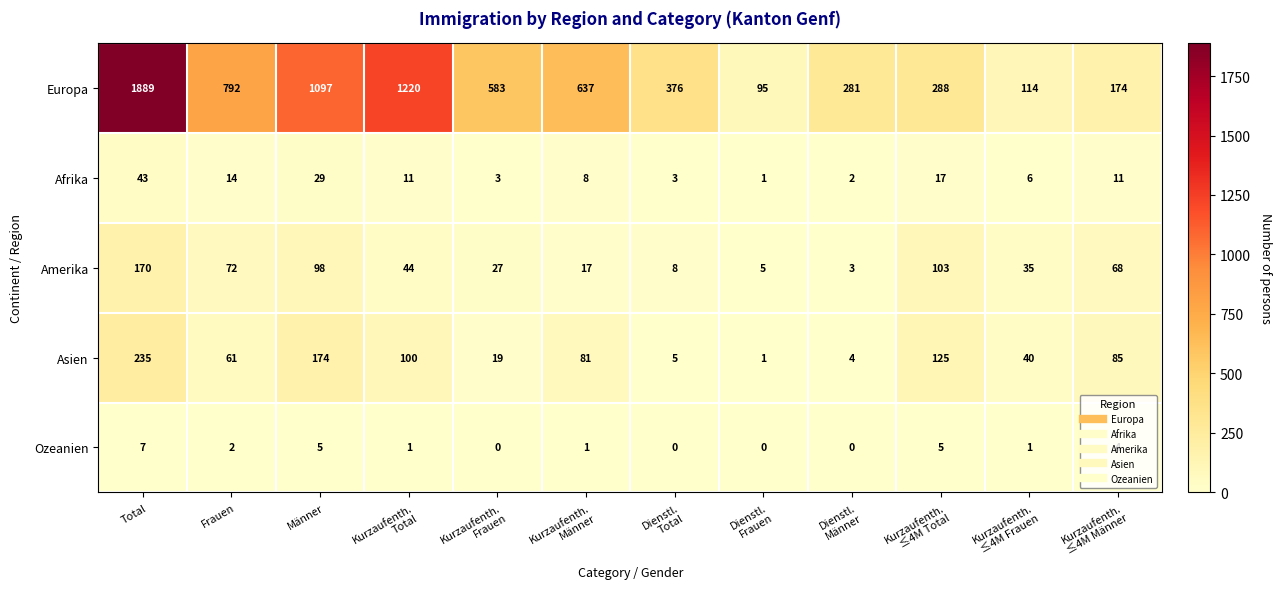

What is the total value across all series at Männer?

1403